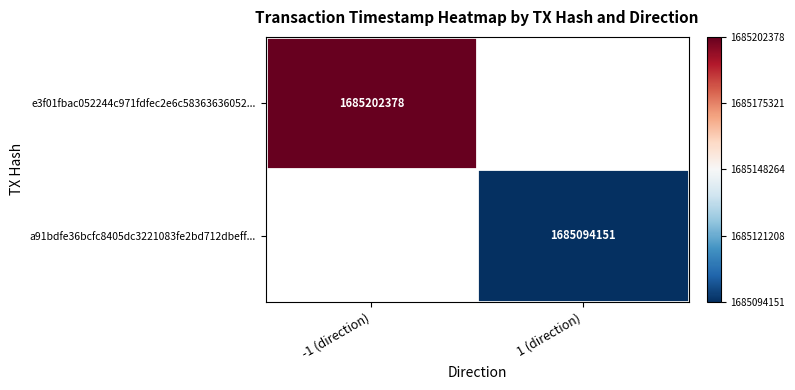

At 1 (direction), list the series in order from smallest to largest.

e3f01fbac052244c971fdfec2e6c58363636052..., a91bdfe36bcfc8405dc3221083fe2bd712dbeff...